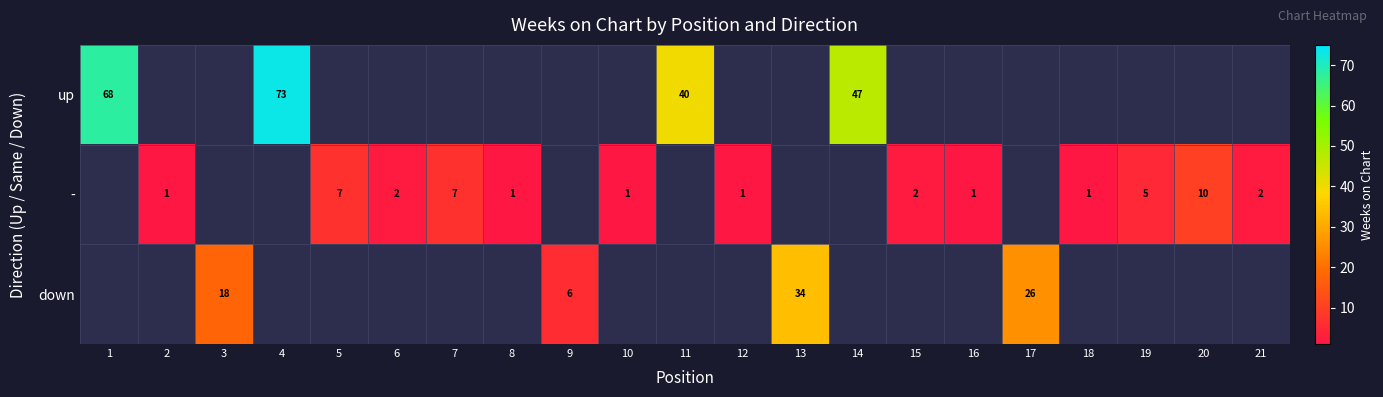

The up series shows 79 at 14. True or false?

False